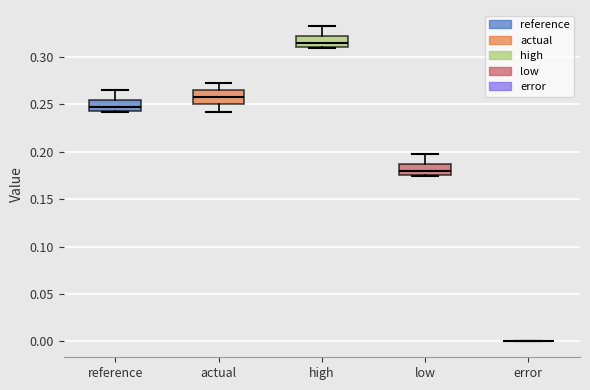

Where does the lower whisker of the box for actual end on the y-axis? The values are not printed on the chart, so give them approximately, as read against the axis.

0.240